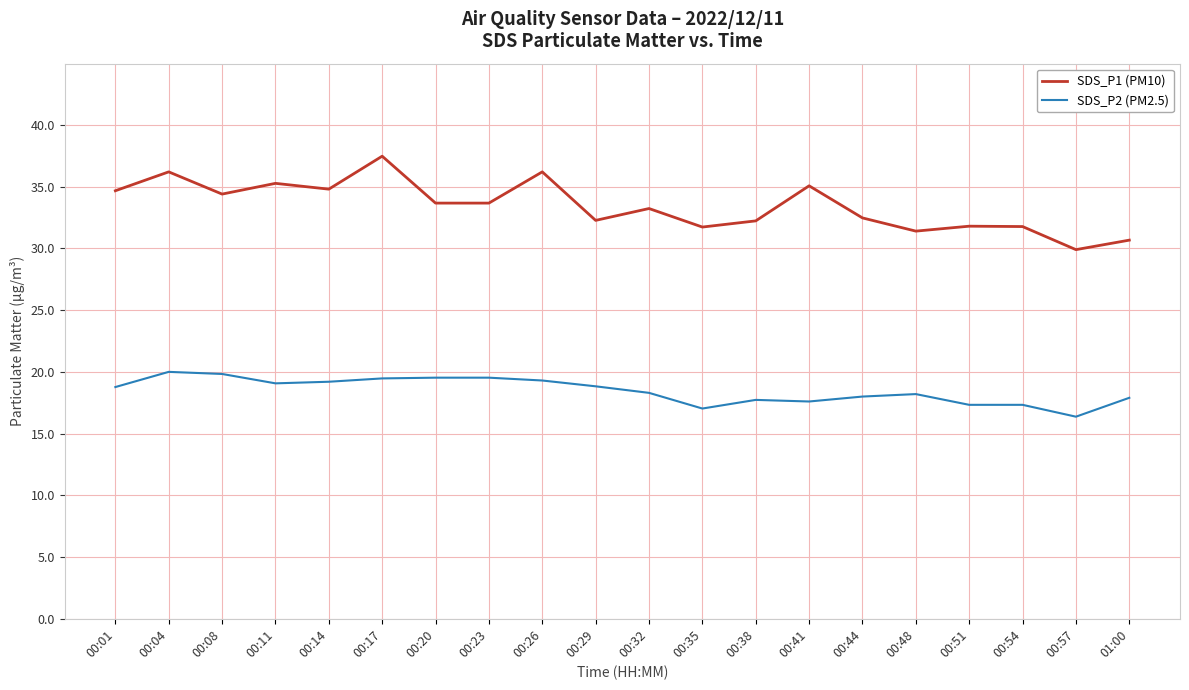

Count the number of categories in the chart.

20